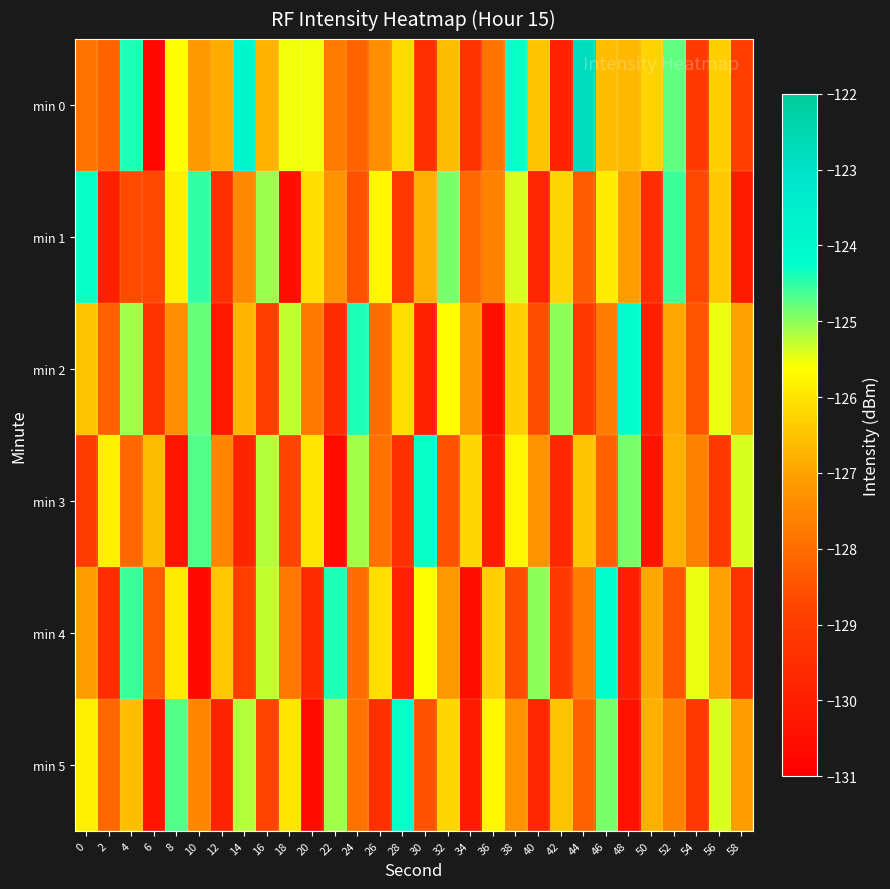

Rank the series by their maximum value, from highest to lowest.

min 0, min 2, min 4, min 3, min 5, min 1